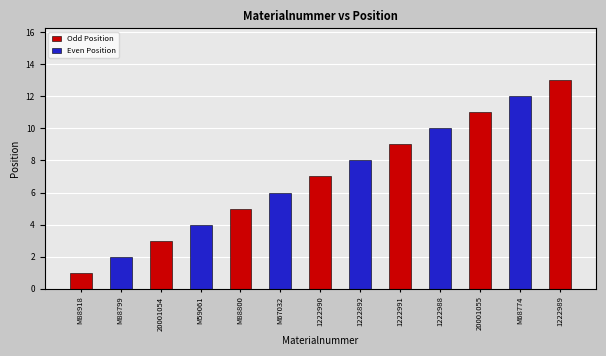

What position from the left is 1222991?

9